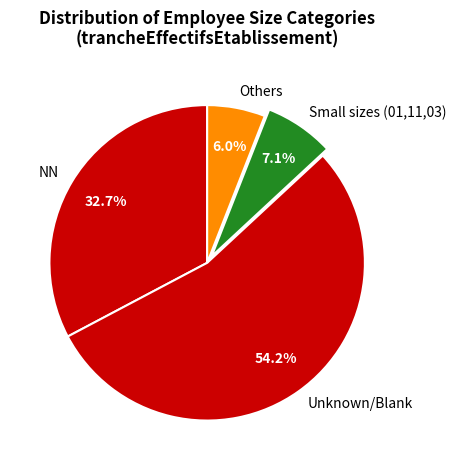

Which category accounts for the majority?

Unknown/Blank